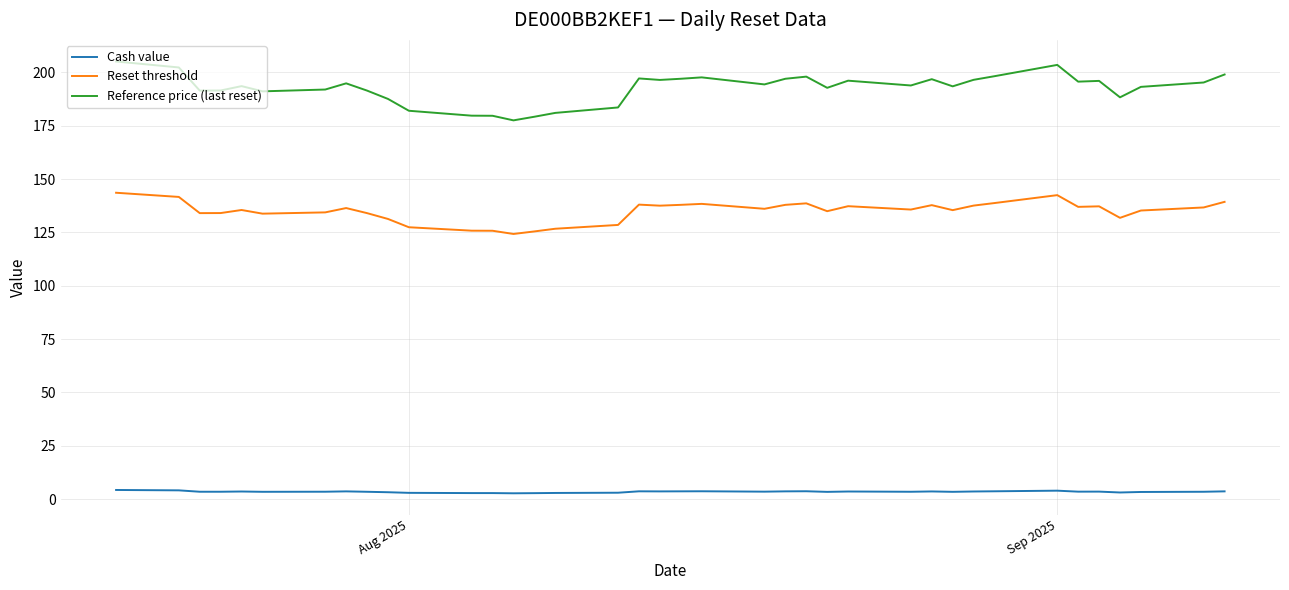

List the series in order of their peak value, lowest first.

Cash value, Reset threshold, Reference price (last reset)